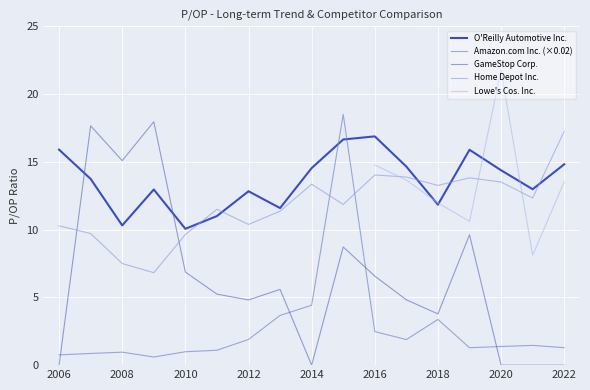

True or false: Home Depot Inc. and GameStop Corp. cross at least once.

True